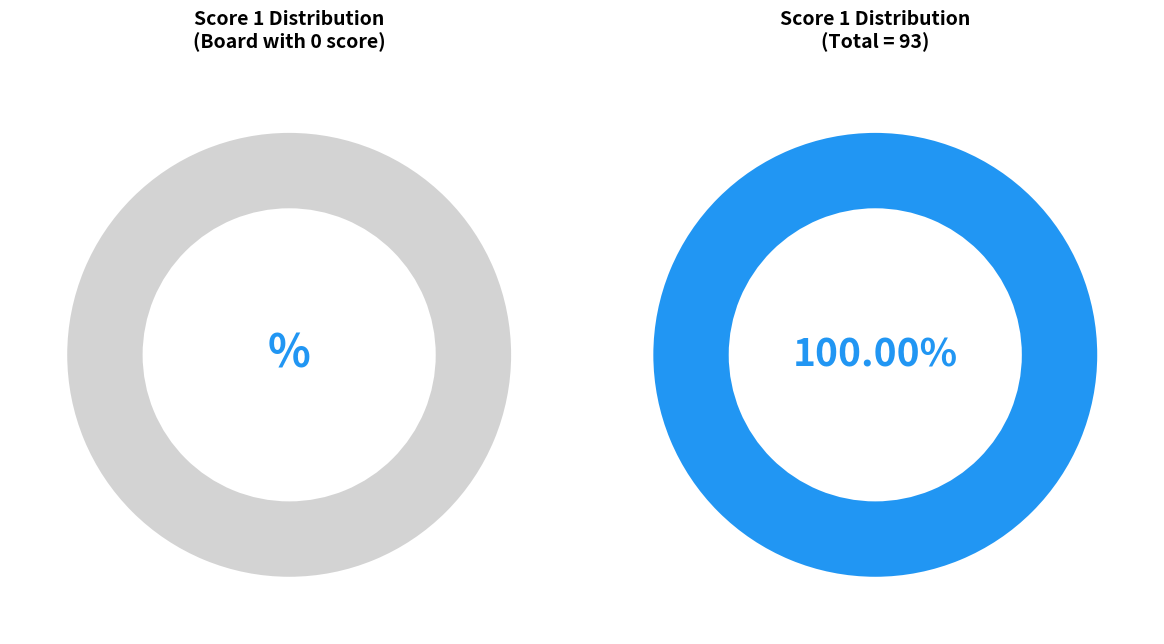

Do 1 and 2 together represent more than half of the pie?

No